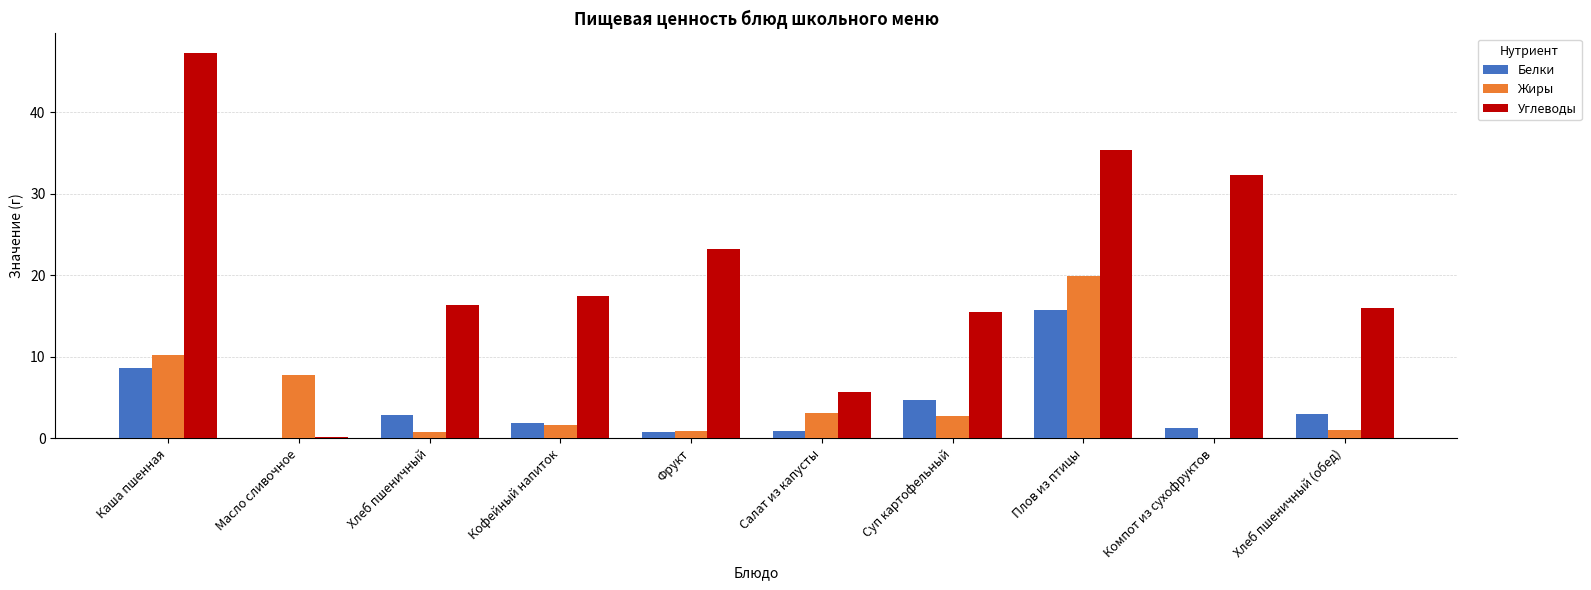

The value of Белки at Каша пшенная is 14.8. True or false?

False